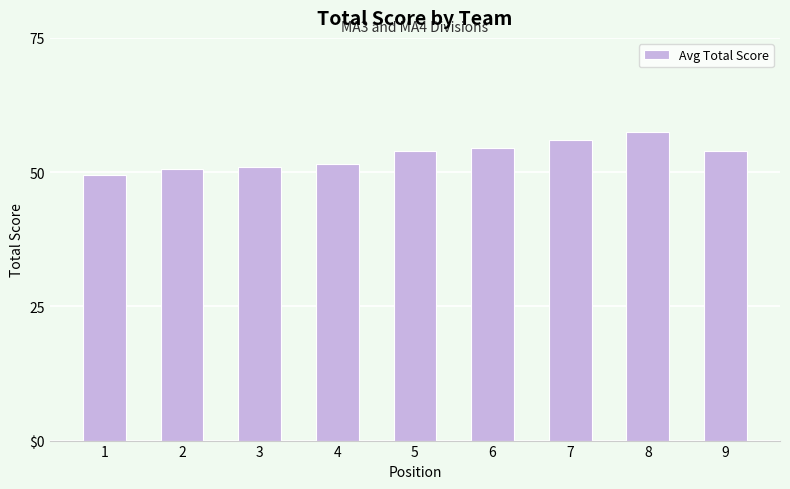

At which label is the value closest to 53?

5